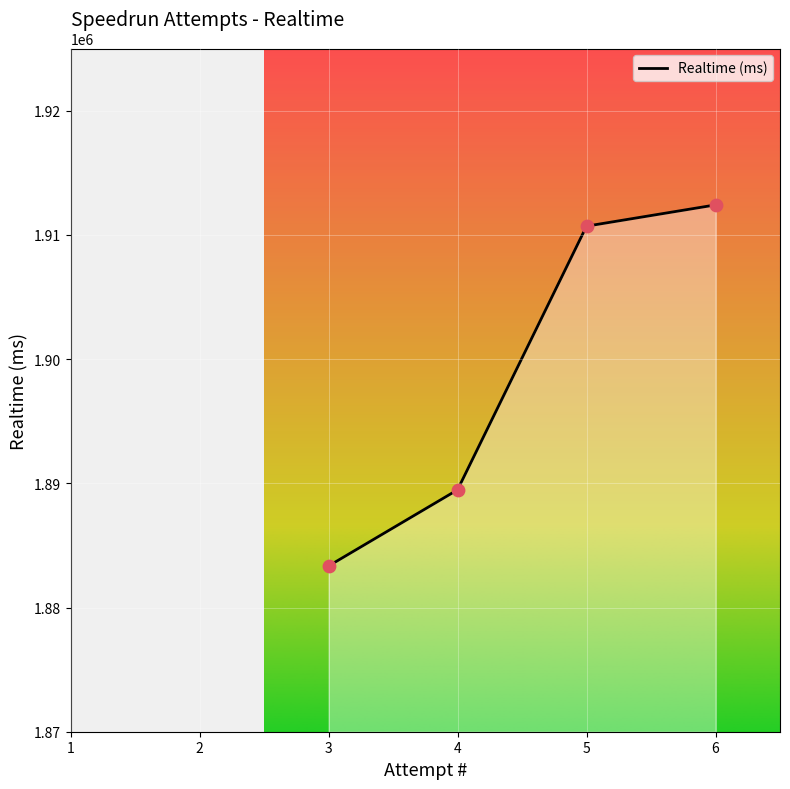

Between 4 and 5, which is larger?

5